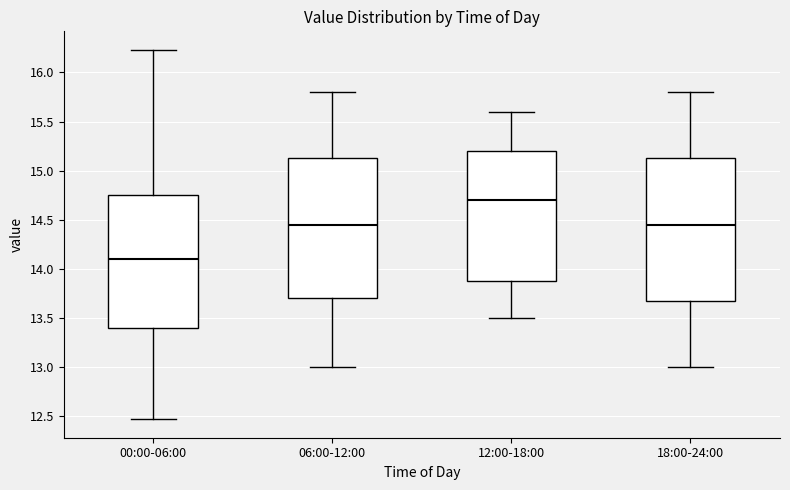

Which box has the highest median line?

12:00-18:00